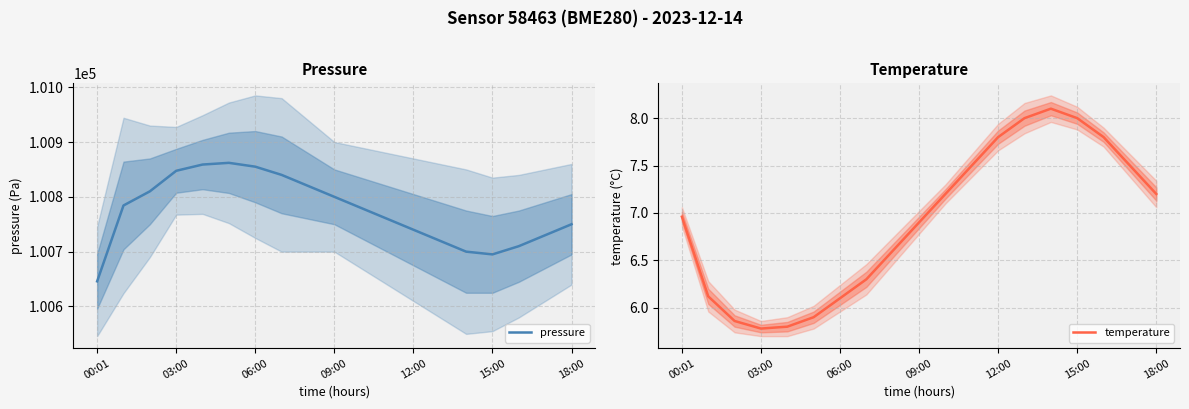

True or false: temperature and pressure cross at least once.

False